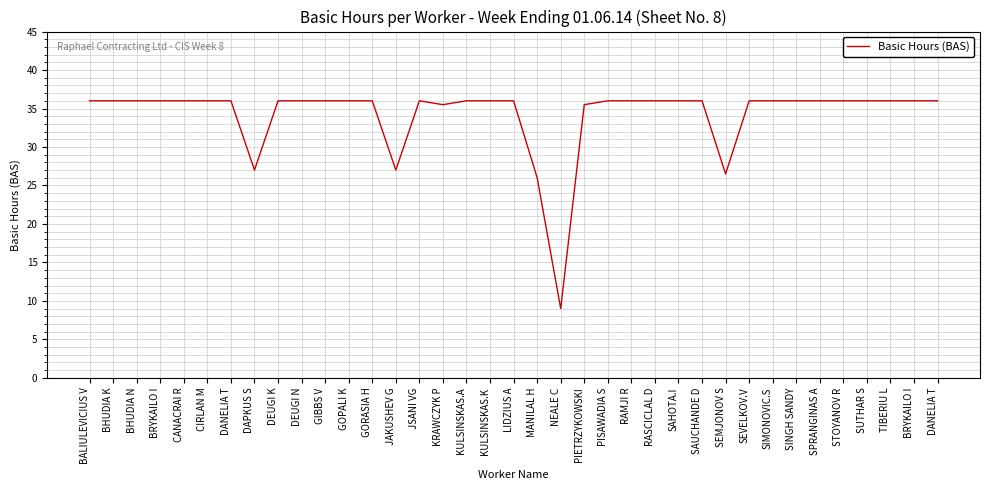

Does the chart have visible grid lines?

Yes